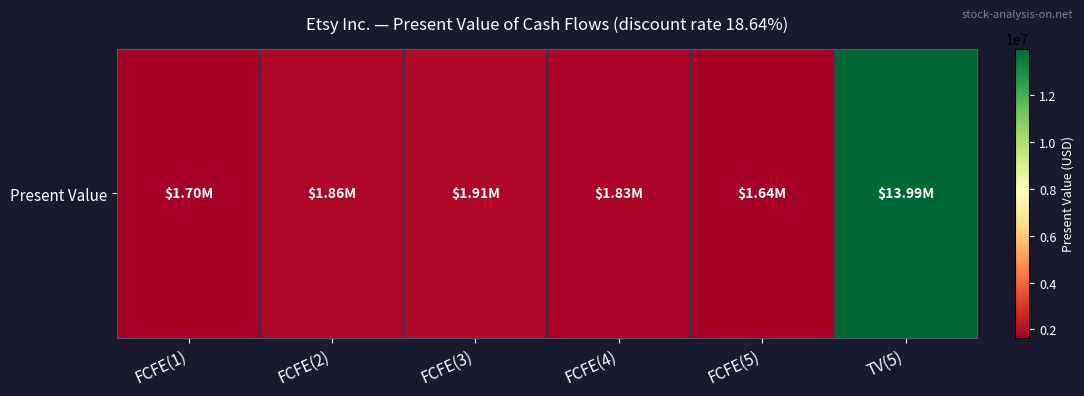

Is it true that the value at FCFE(1) is 2442269?

False